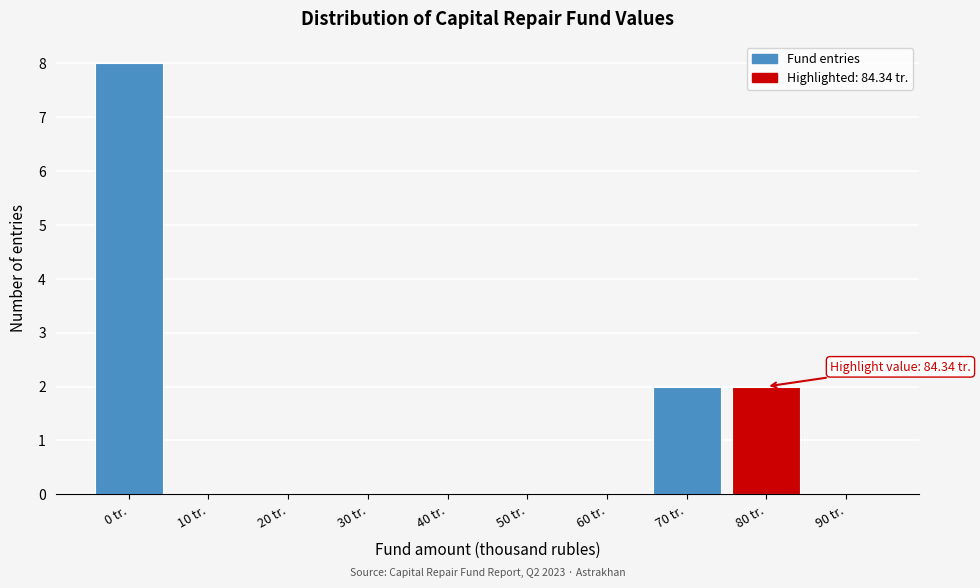

Reading right to left, list all the values displayed in this chart.

90 tr.=0	80 tr.=2	70 tr.=2	60 tr.=0	50 tr.=0	40 tr.=0	30 tr.=0	20 tr.=0	10 tr.=0	0 tr.=8